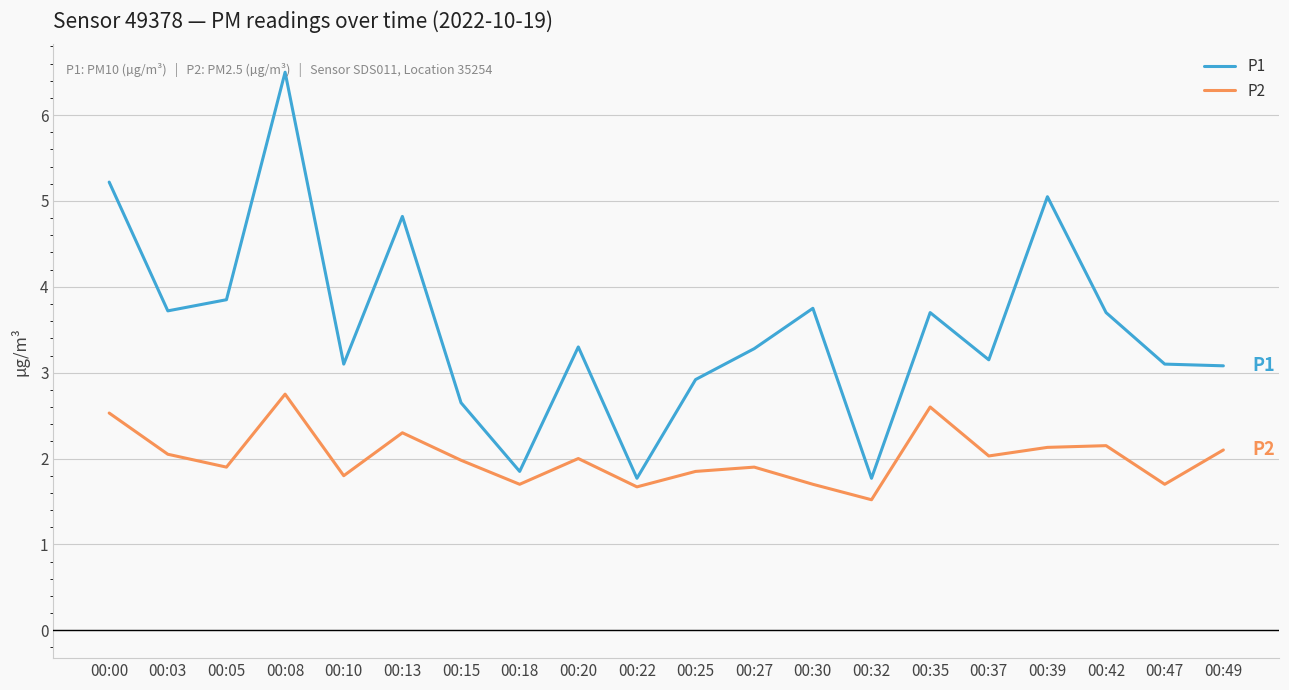

At which label does P1 first exceed 3?

00:00